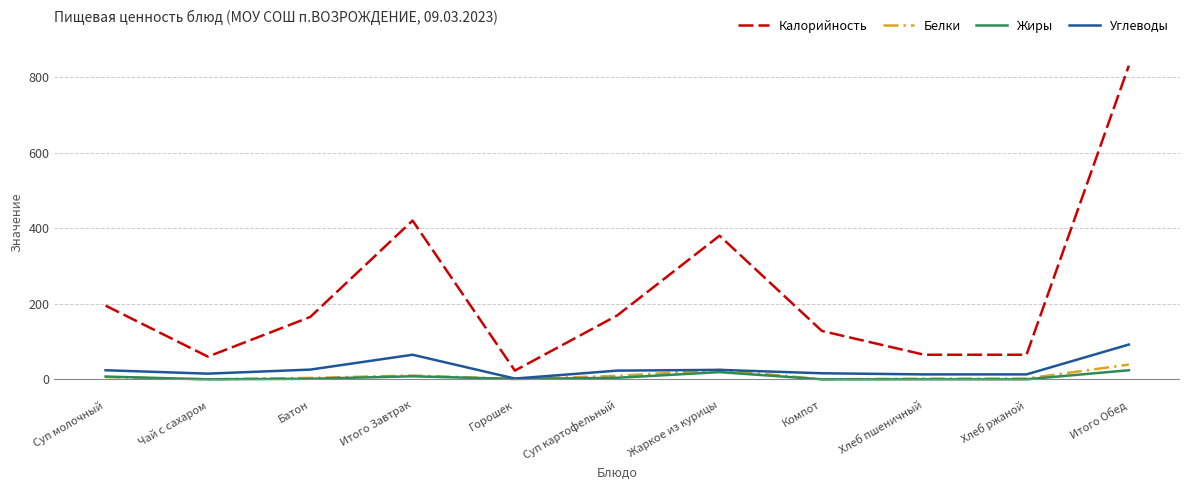

What is the spread (max minus min) of values at Итого Обед?

806.0